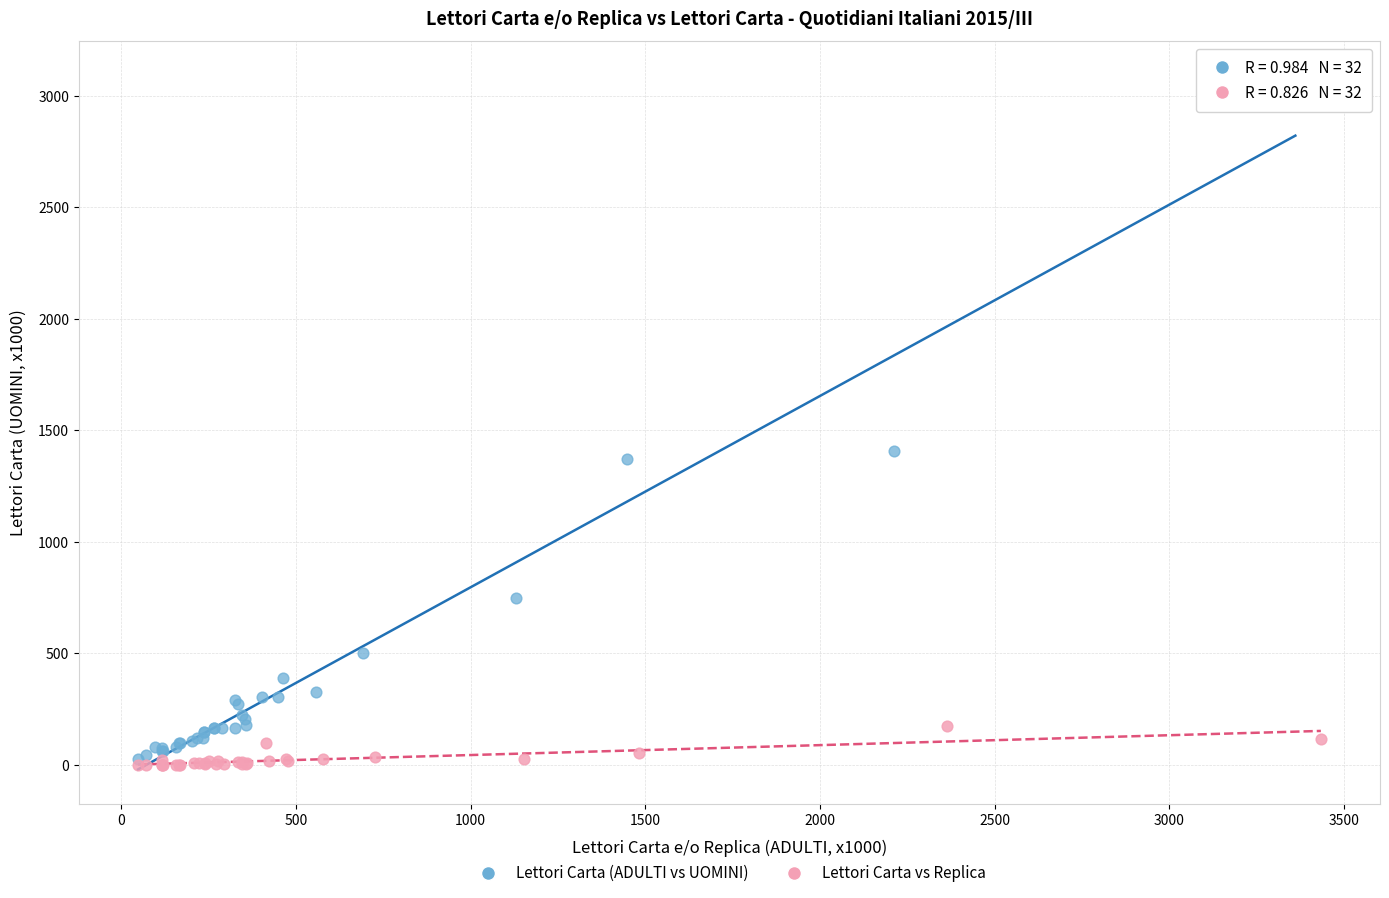

What are all the series names shown in the legend?

Lettori Carta (ADULTI vs UOMINI), Lettori Carta vs Replica